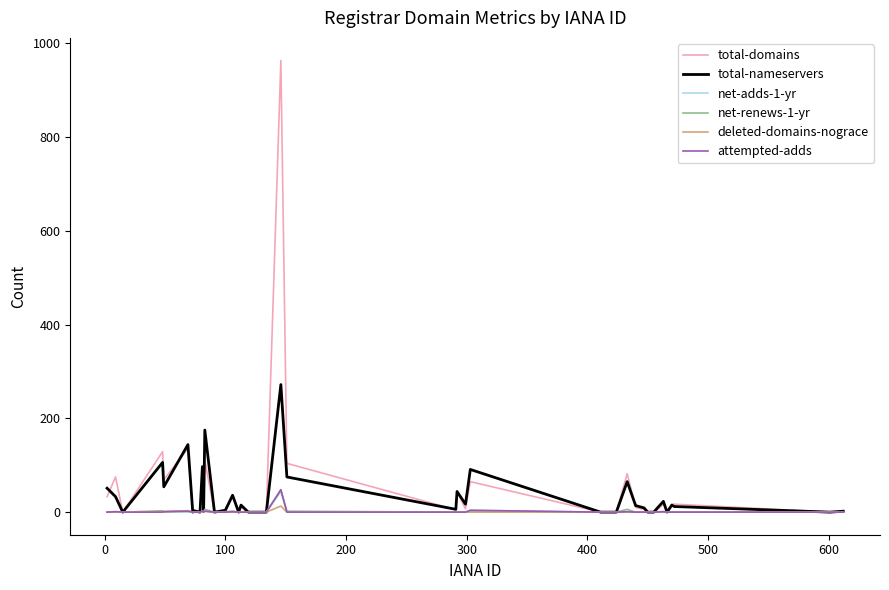

Which series has the largest total across all categories?

total-domains